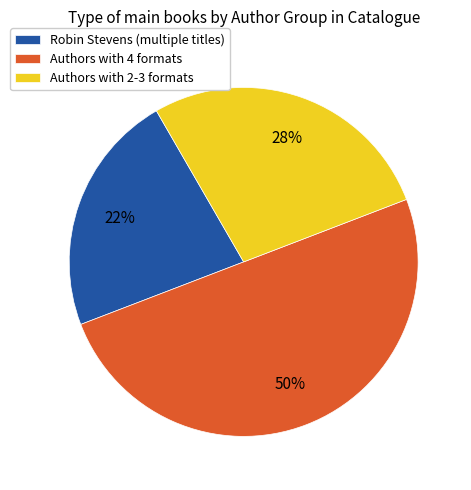

Is it true that Authors with 2-3 formats is 33% of the pie?

False